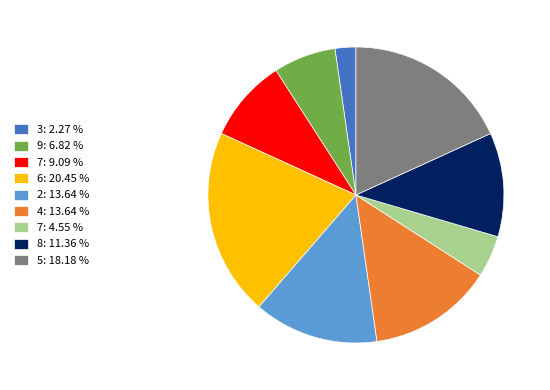

Do 3: 2.27 % and 9: 6.82 % together represent more than half of the pie?

No